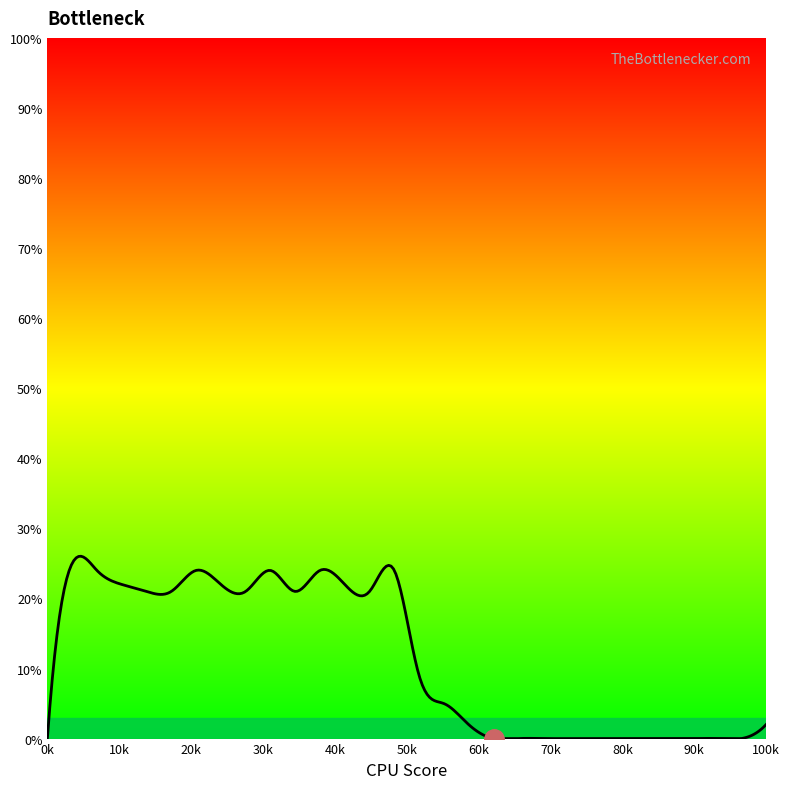

Is it true that the value at 1 is 5?

True